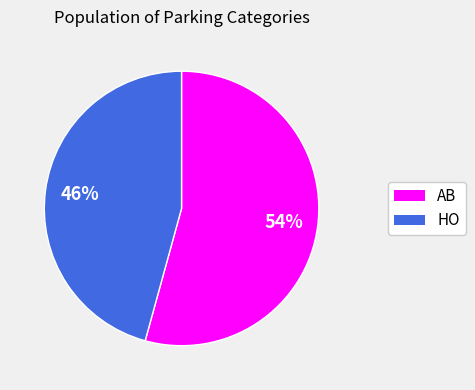

What is the ratio of the value at AB to the value at HO?

1.2